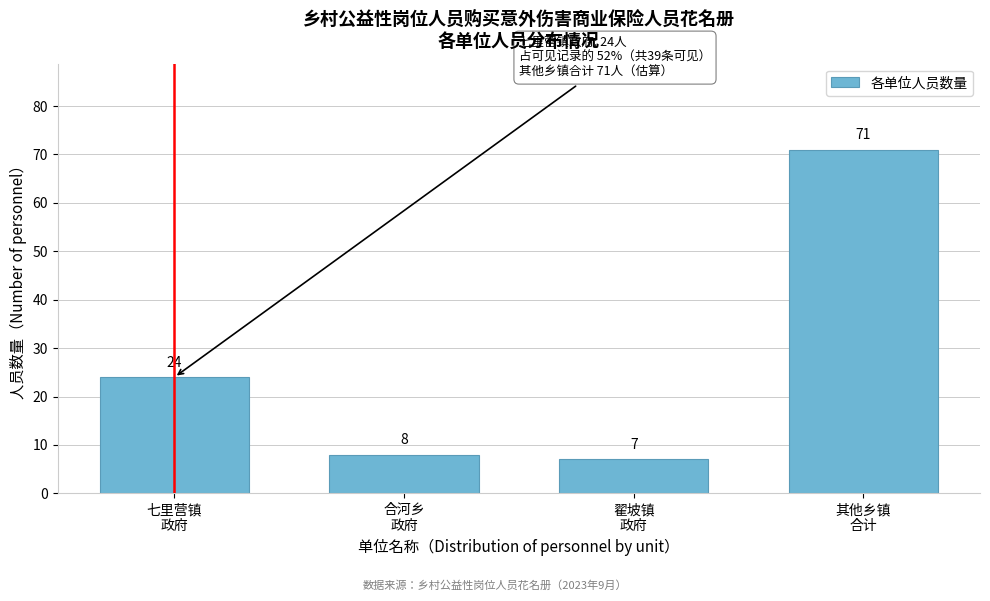

Reading right to left, what are all the values shown in this chart?

71	7	8	24